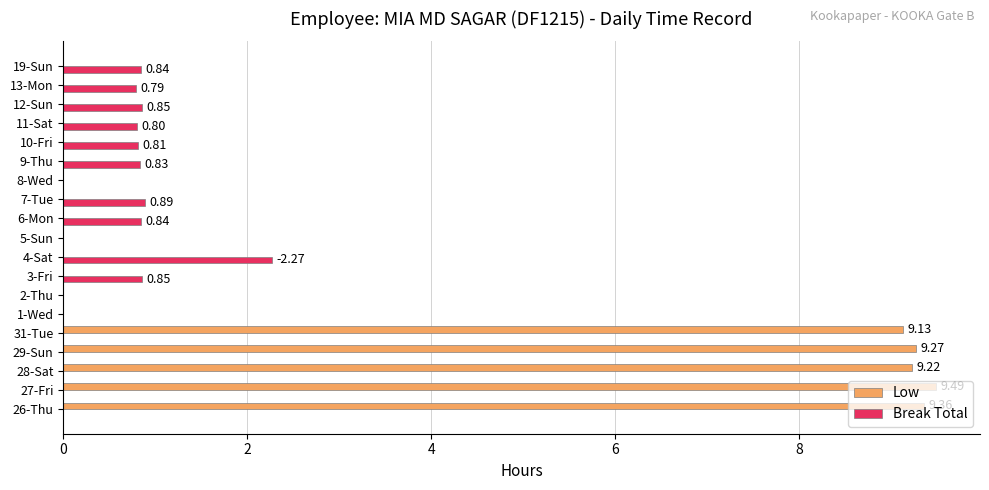

What are all the series names shown in the legend?

Low, Break Total